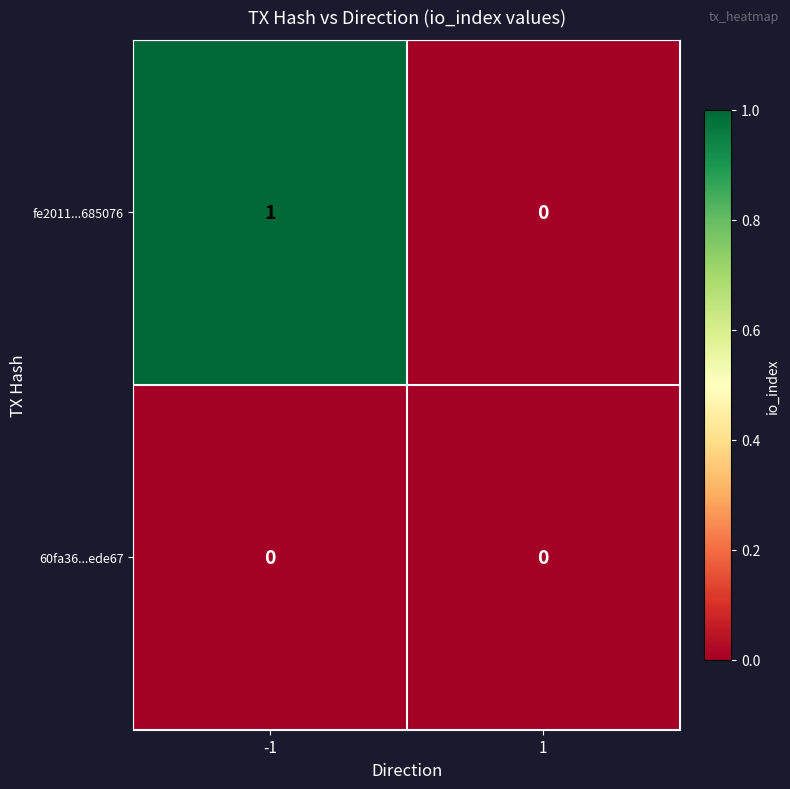

Which series has the largest range (max minus min)?

fe2011...685076